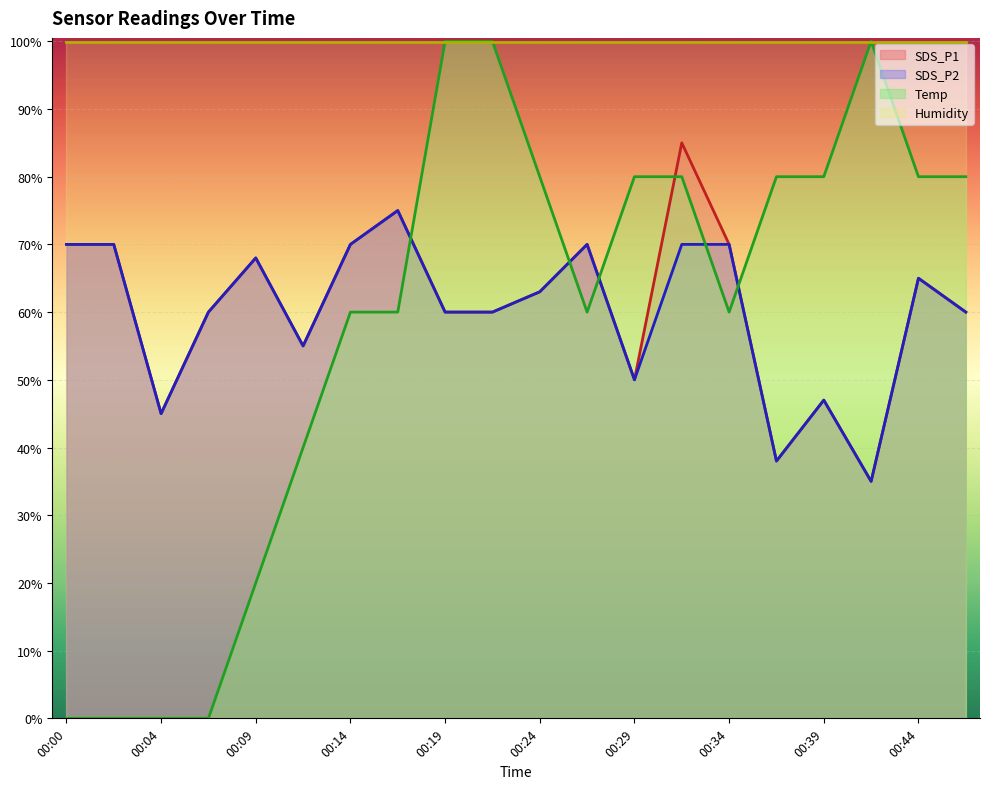

Does the chart display data point markers on the line(s)?

No